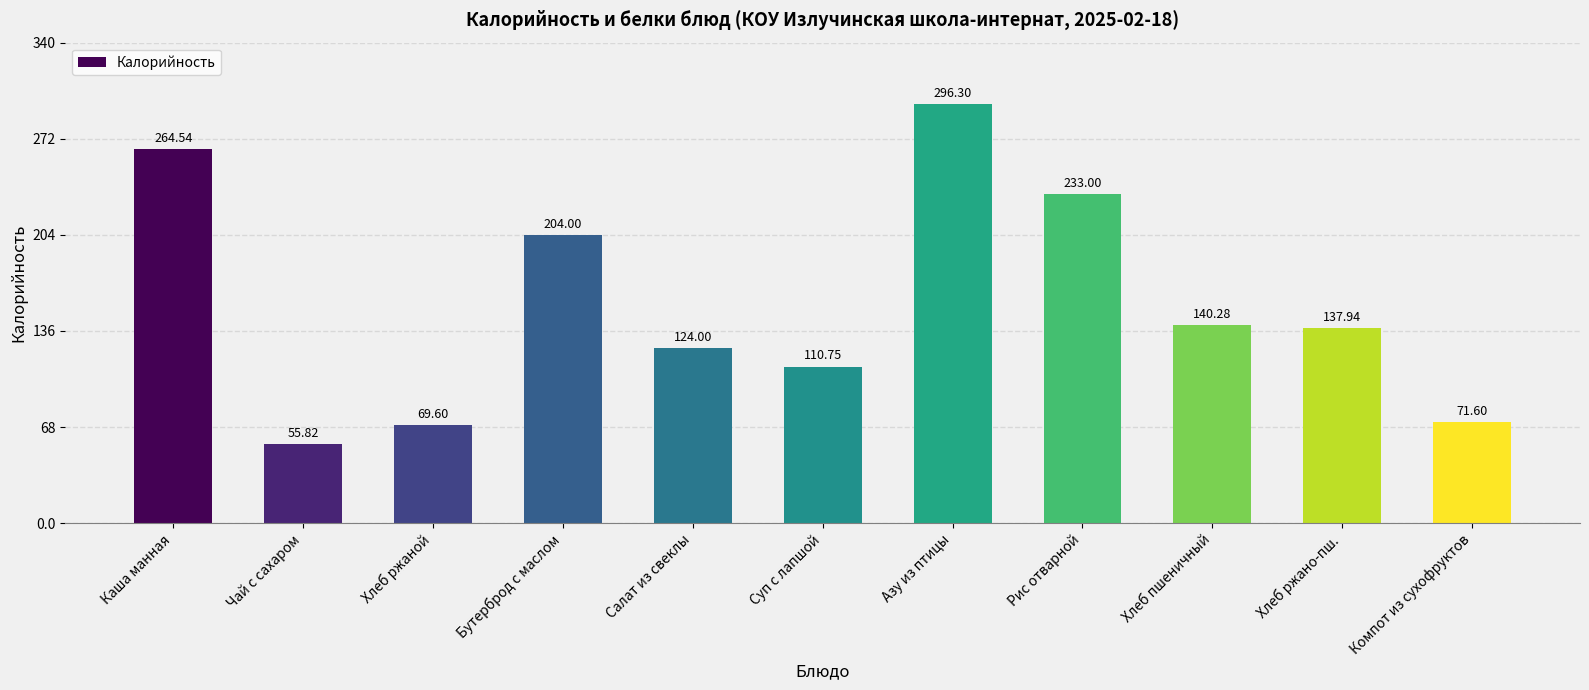

Which label corresponds to the largest value in the chart?

Азу из птицы